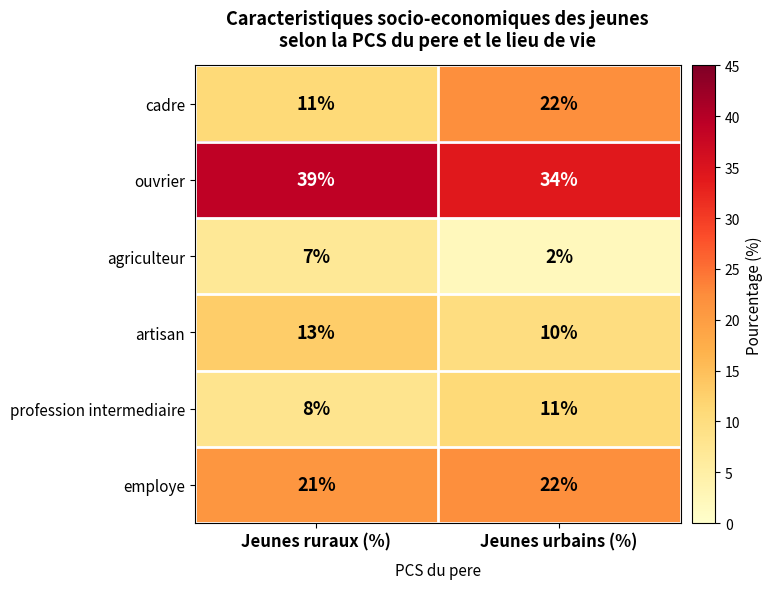

At which category is the sum across all series the highest?

Jeunes urbains (%)